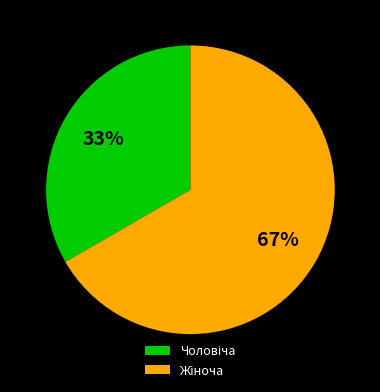

What portion of the pie excludes Жіноча?

33.3%